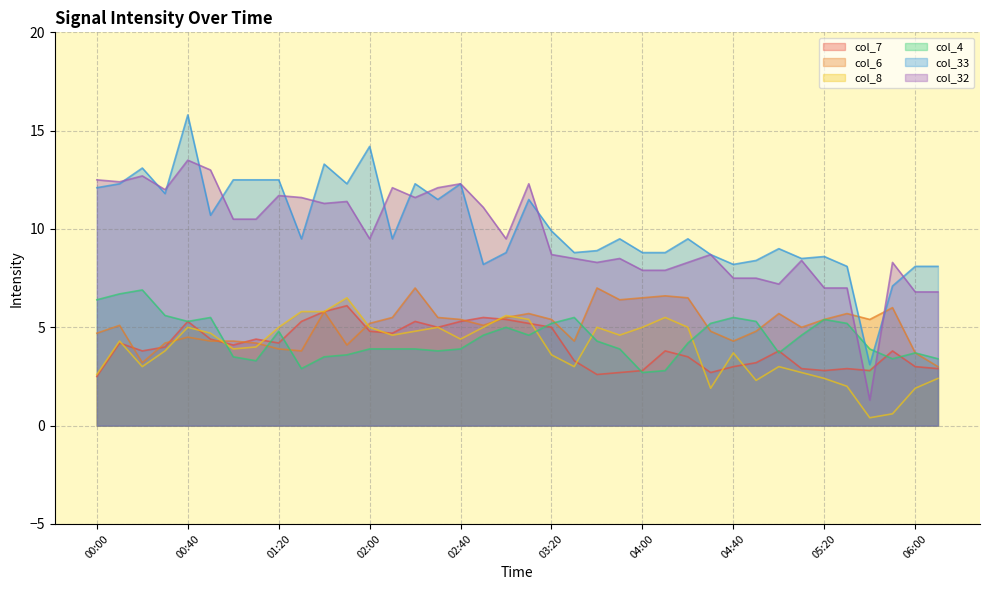

How many values in the col_8 series are below 4?

17